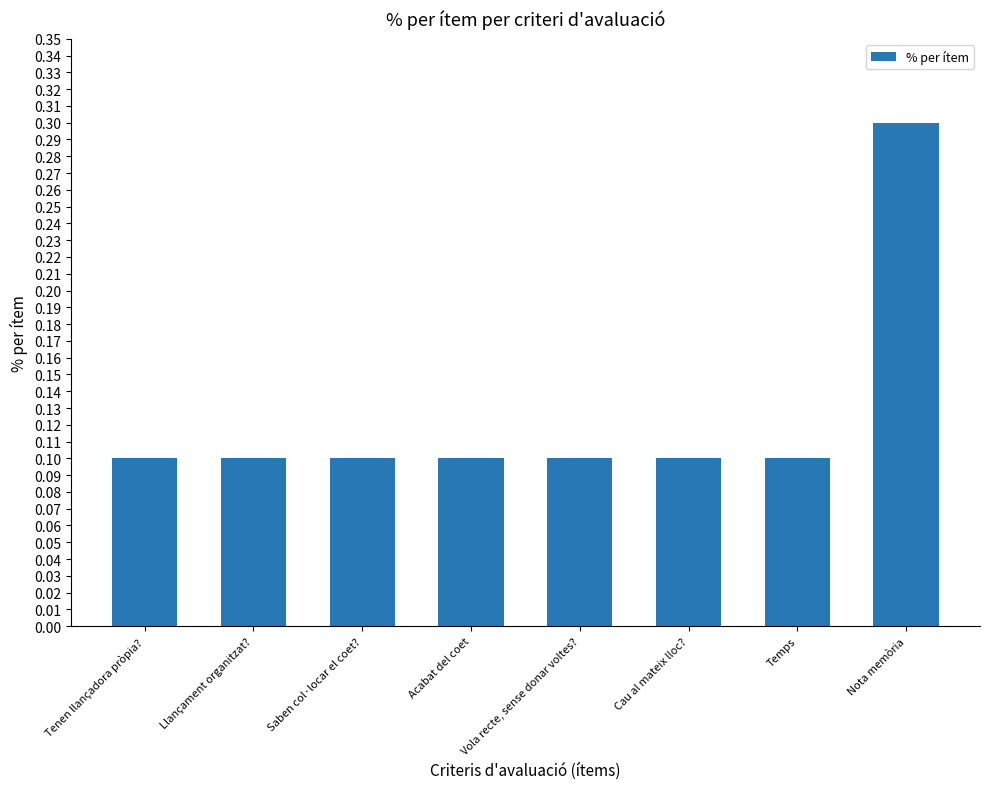

Which label corresponds to the largest value in the chart?

Nota memòria